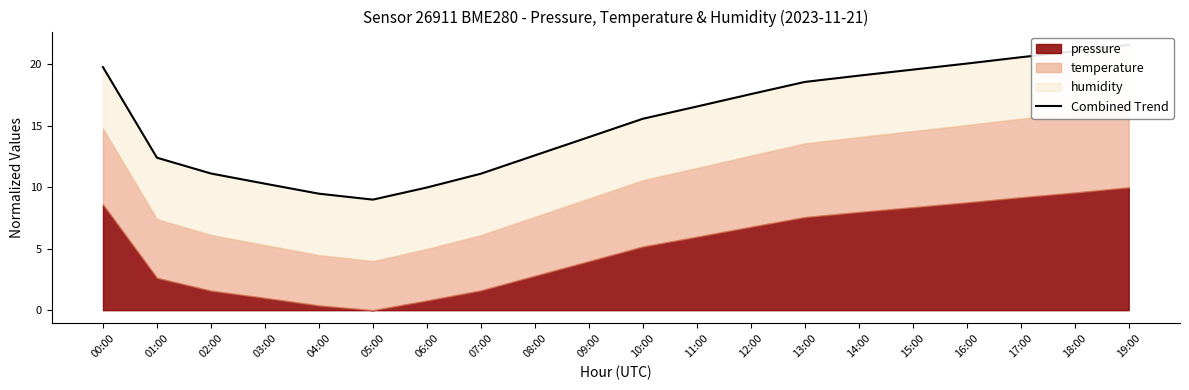

Which has a higher value, 05:00 or 14:00?

14:00